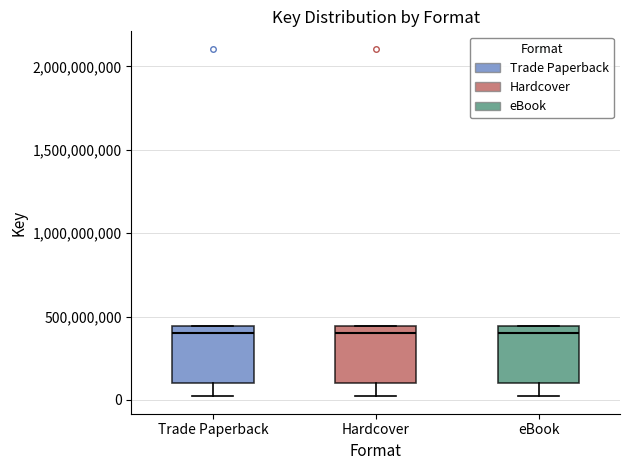

Where does the lower whisker of the box for Hardcover end on the y-axis? The values are not printed on the chart, so give them approximately, as read against the axis.

0